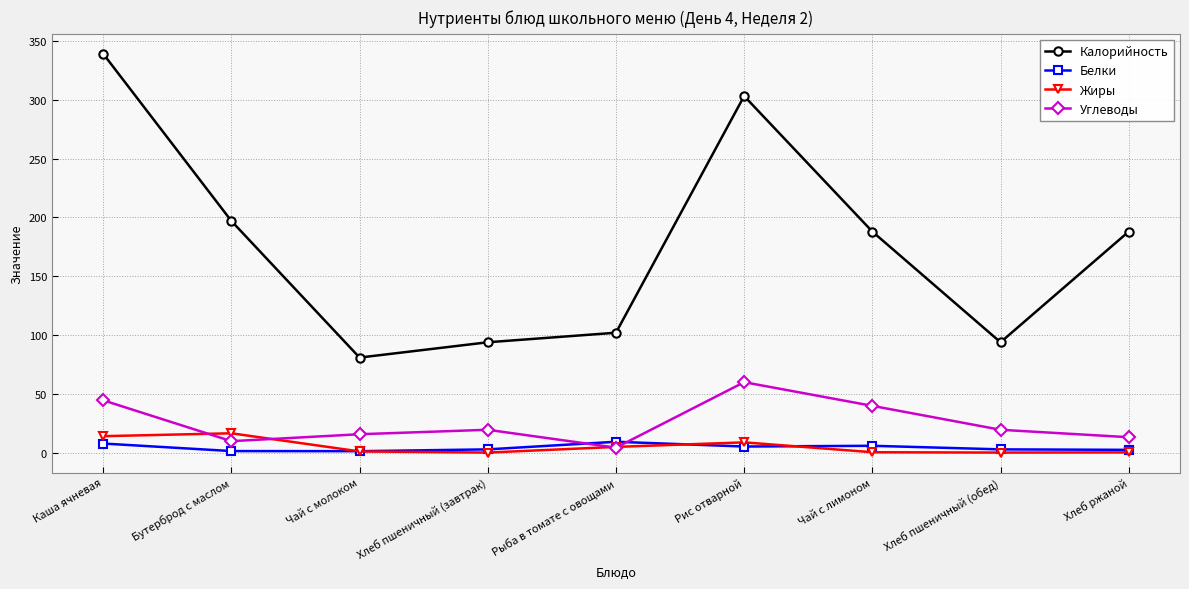

Does the chart have visible grid lines?

Yes